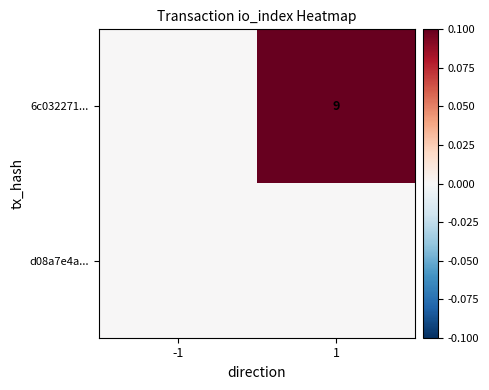

The value of 6c032271... at 1 is 13. True or false?

False